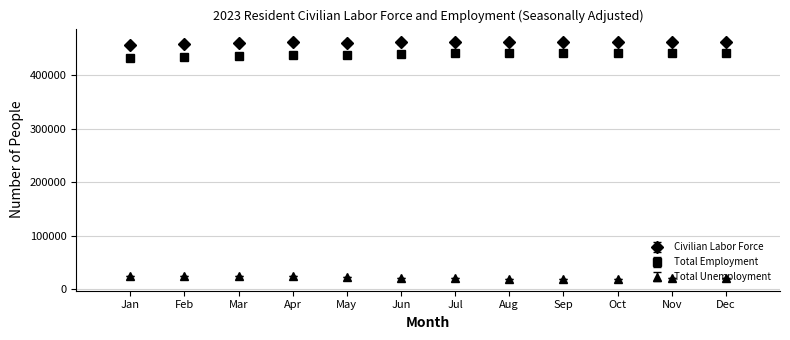

What is the spread (max minus min) of values at Dec?

441260